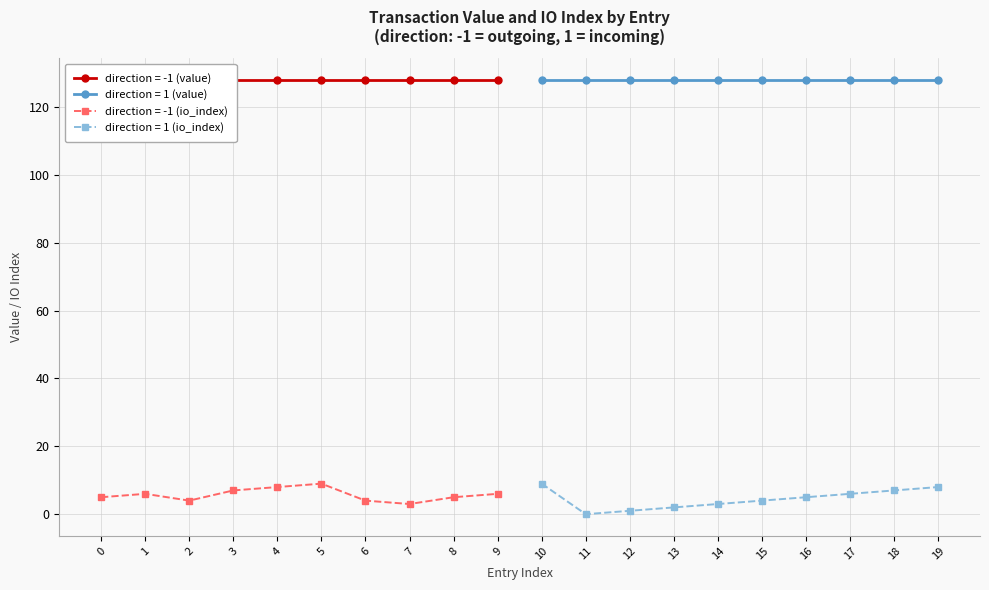

Read the io_index value at 15.

4.0